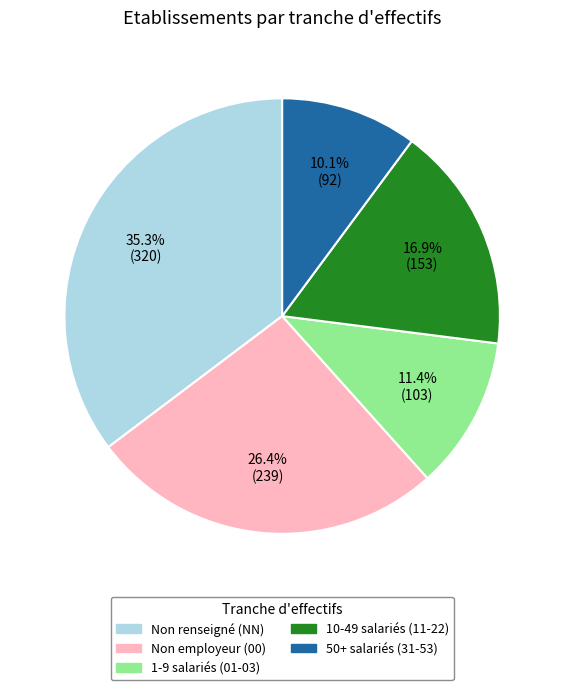

Is there a majority slice in this chart?

No